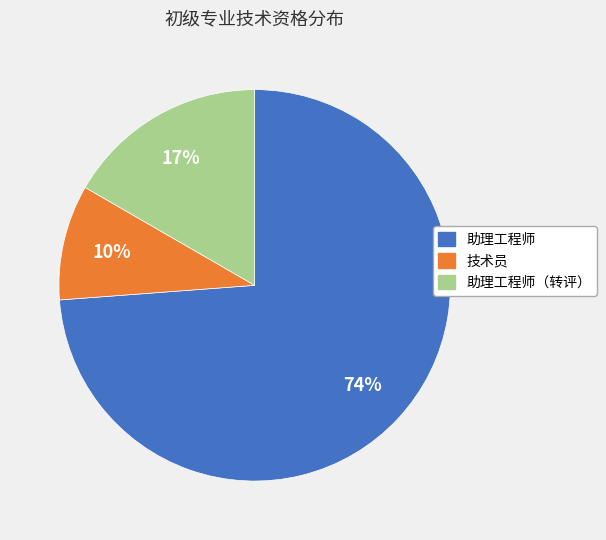

Is there any slice that represents more than half of the pie?

Yes